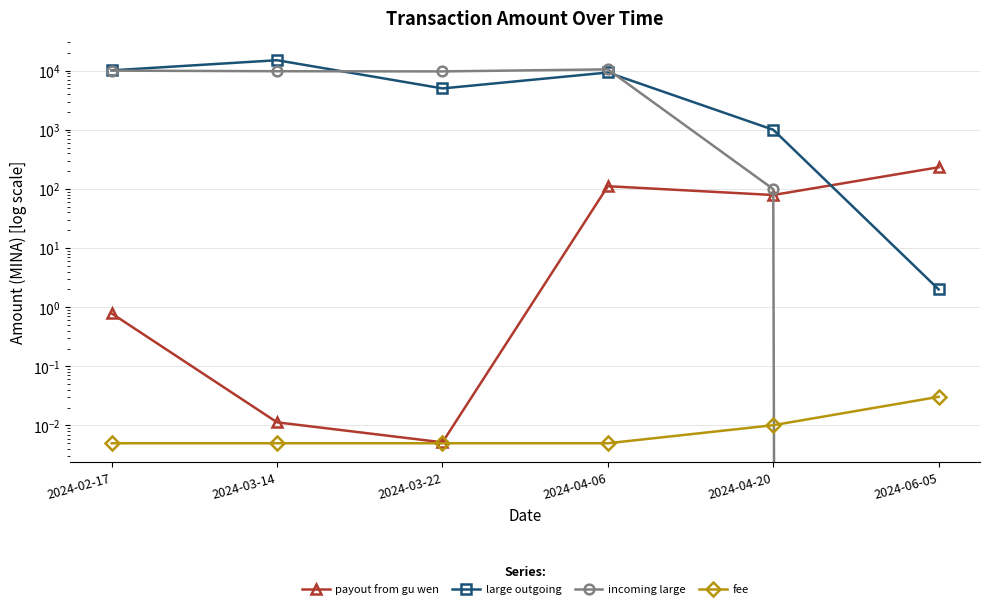

True or false: fee and large outgoing cross at least once.

False